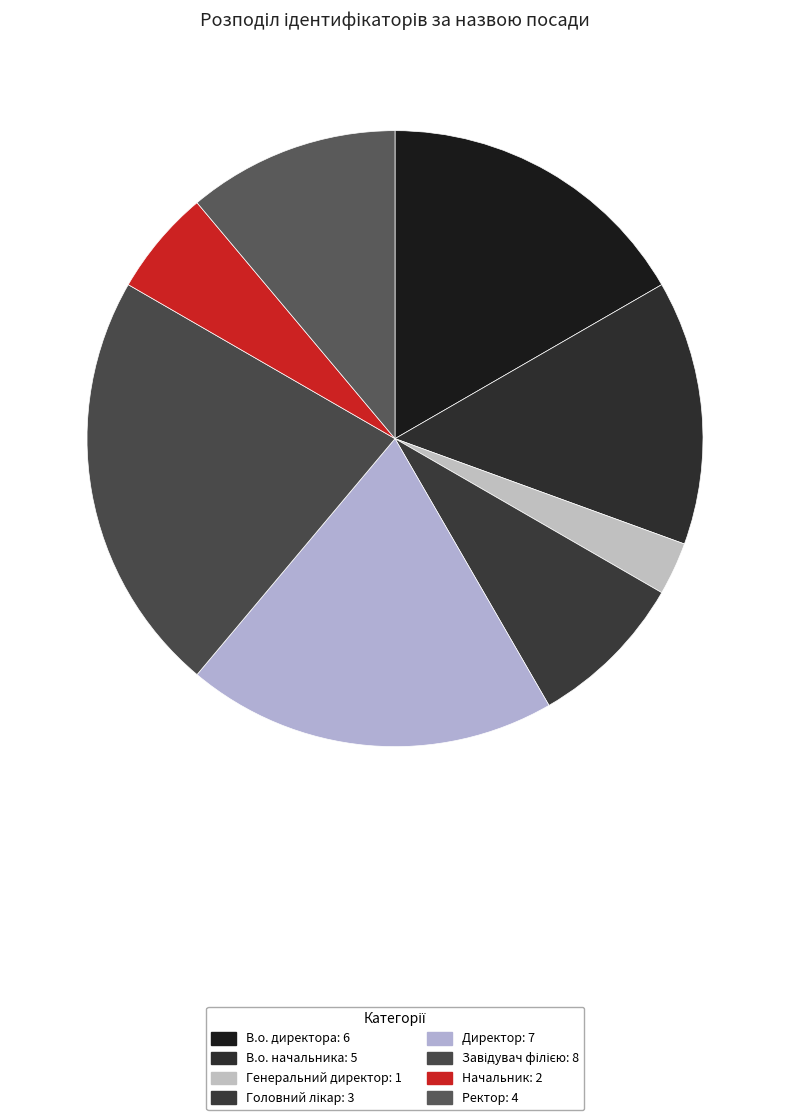

Which slice is the largest?

Завідувач філією